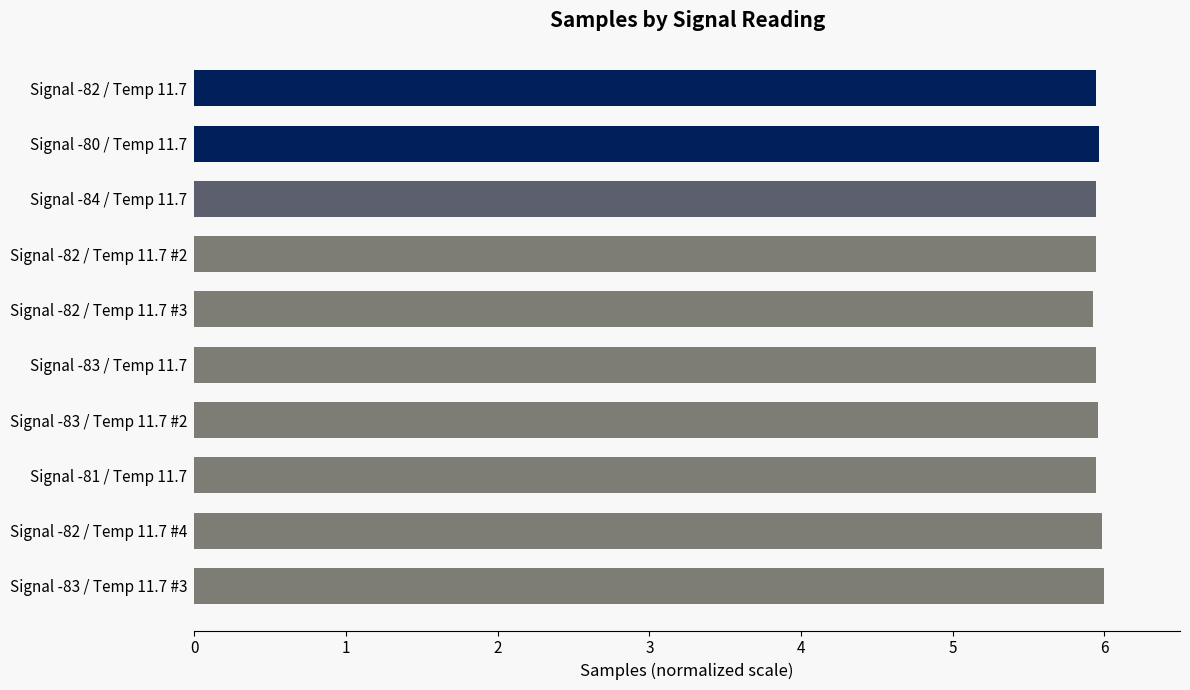

What is the smallest value displayed?

5.9